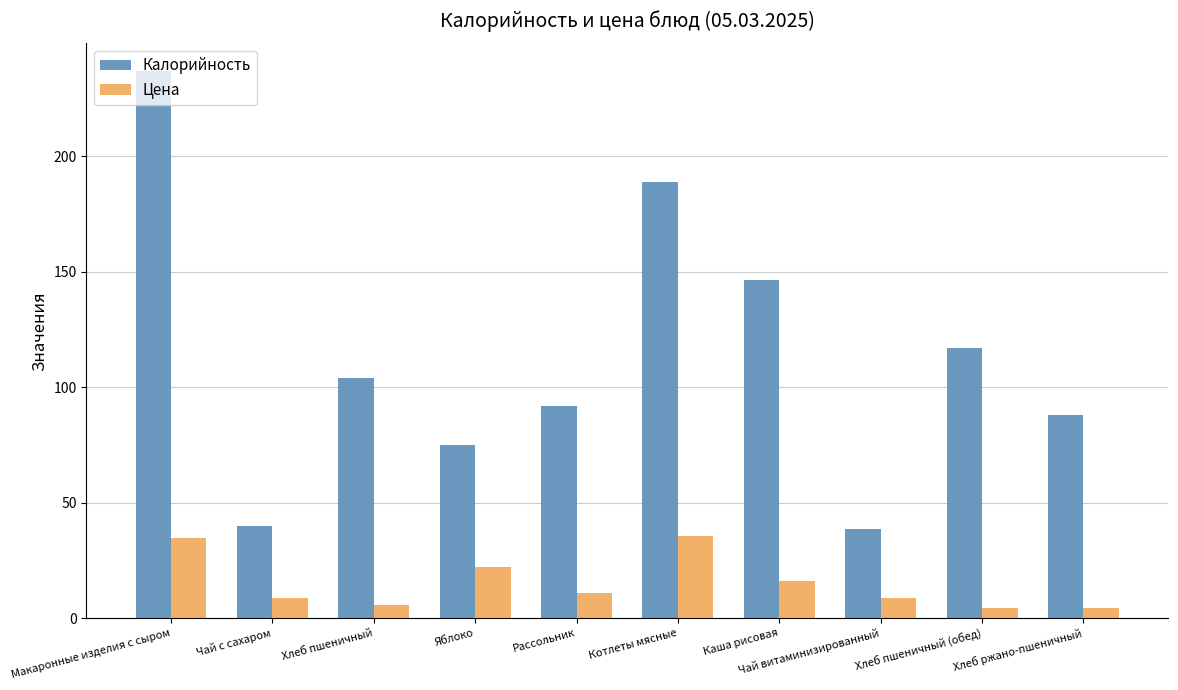

Where is Калорийность nearest to the value 137?

Каша рисовая